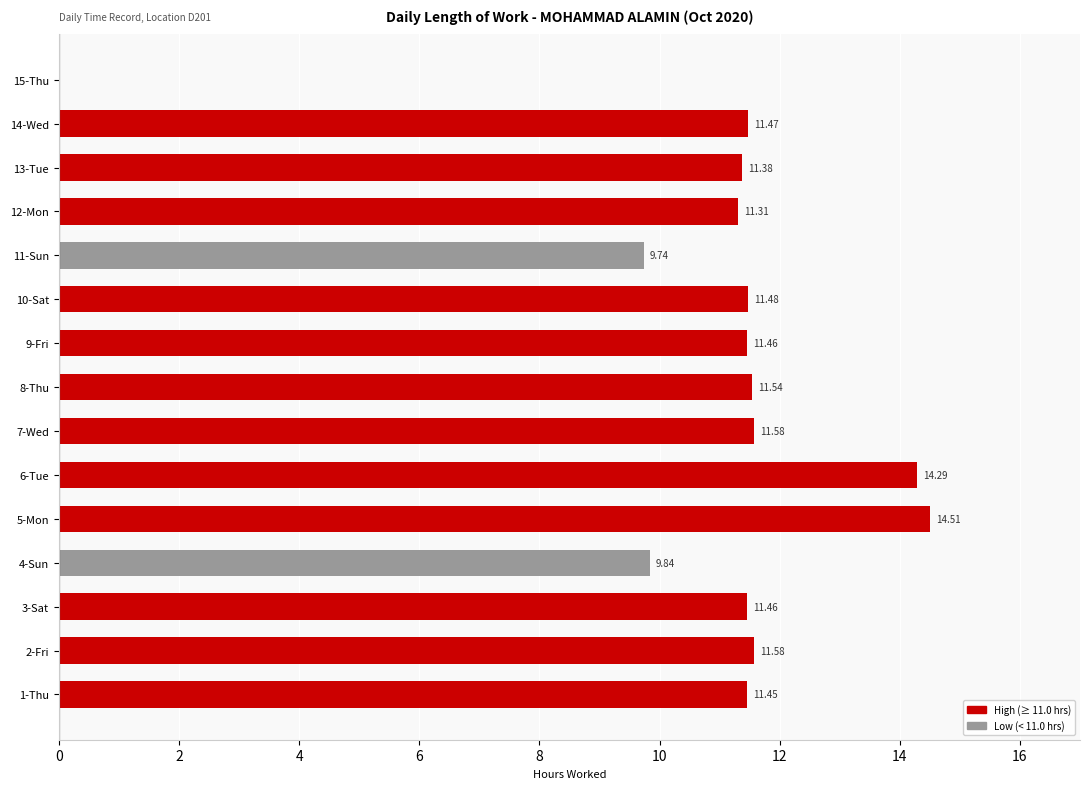

Which label corresponds to the largest value in the chart?

5-Mon